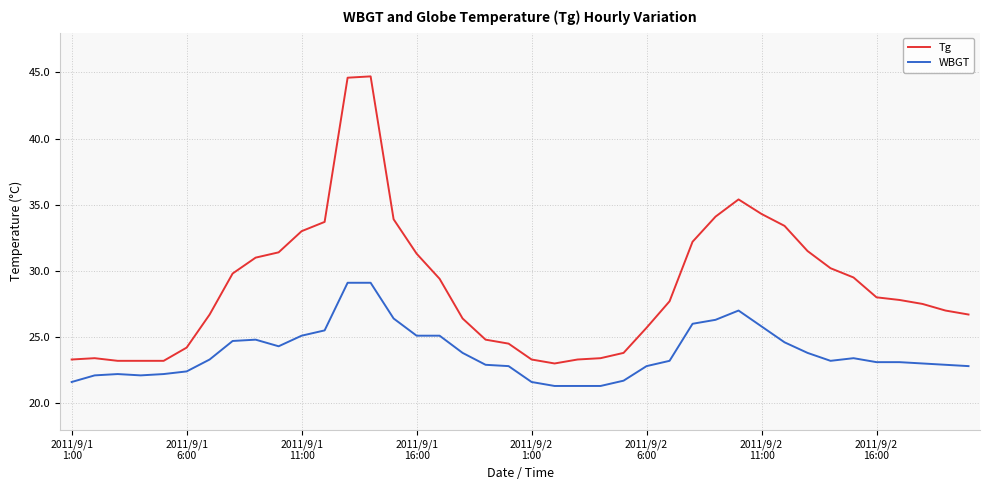

What is the smallest value displayed?

21.3